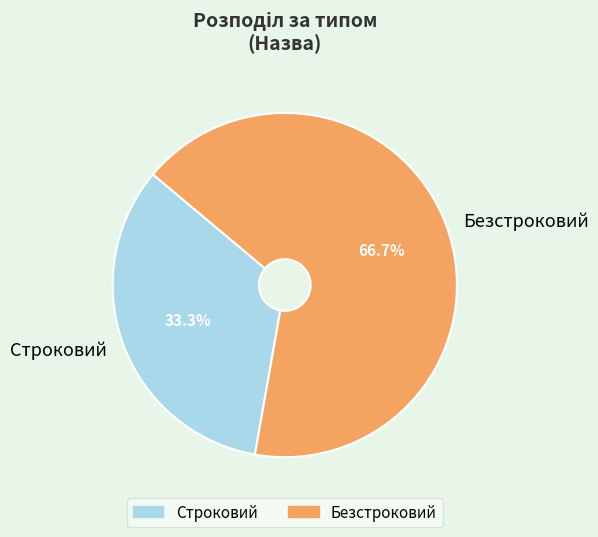

Is Безстроковий the majority of the pie?

Yes